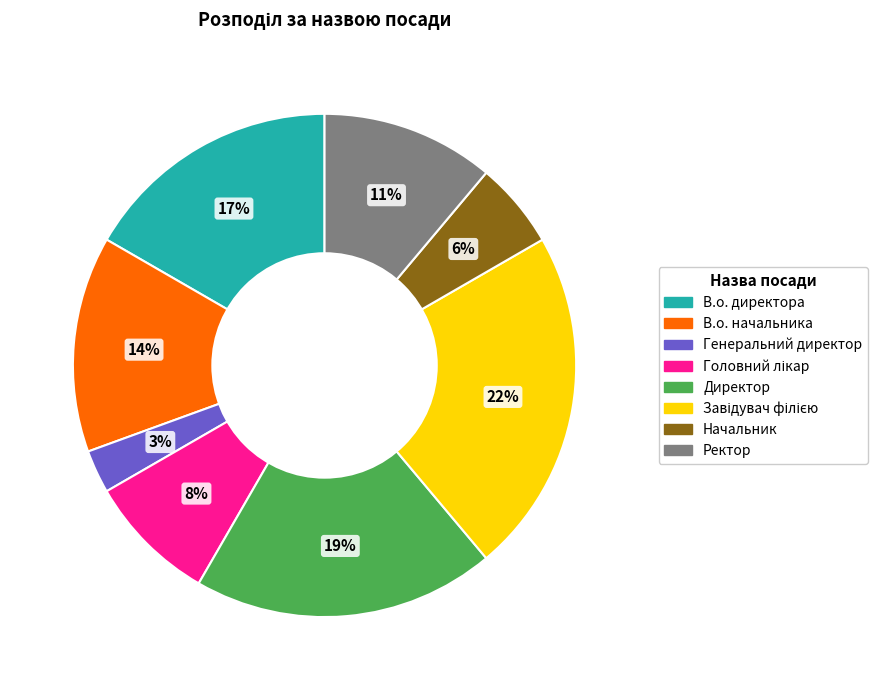

How many segments does this pie chart have?

8